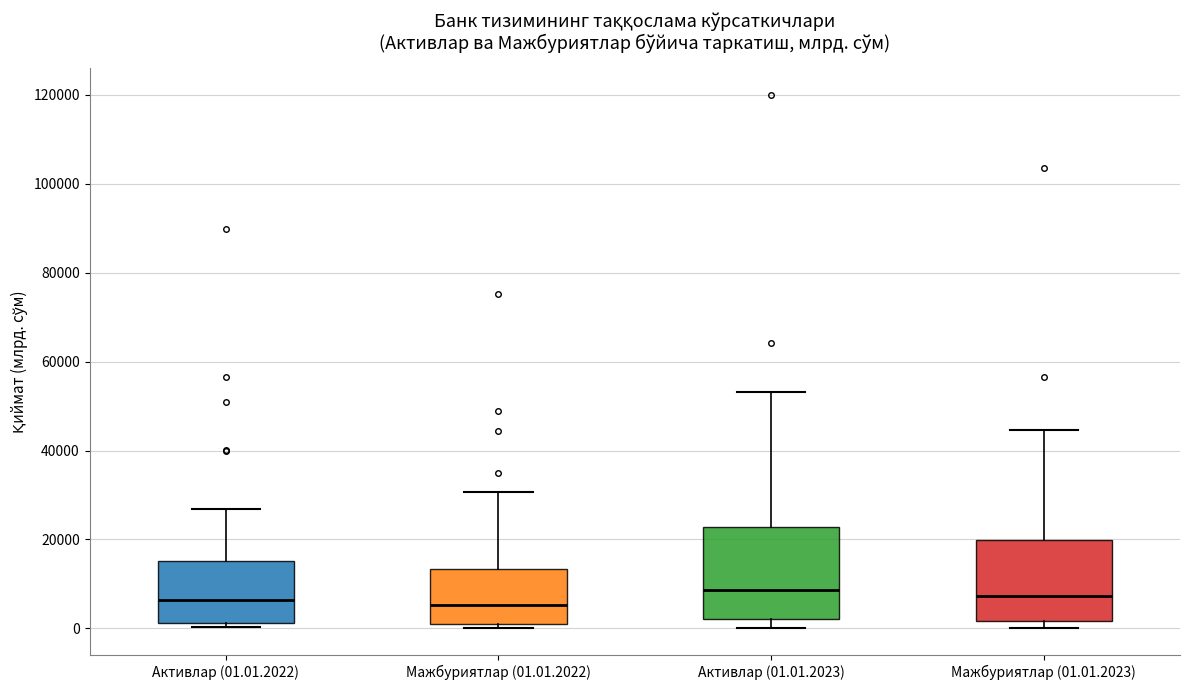

Reading left to right, read every box against the y-axis: the position of its median line, the range the box covers, and the ends of its whiskers. The values are not printed on the chart, so give them approximately, as read against the axis.

Активлар (01.01.2022): median 6000, box 2000 to 16000, whiskers 0 to 26000
Мажбуриятлар (01.01.2022): median 6000, box 2000 to 14000, whiskers 0 to 30000
Активлар (01.01.2023): median 8000, box 2000 to 22000, whiskers 0 to 54000
Мажбуриятлар (01.01.2023): median 8000, box 2000 to 20000, whiskers 0 to 44000